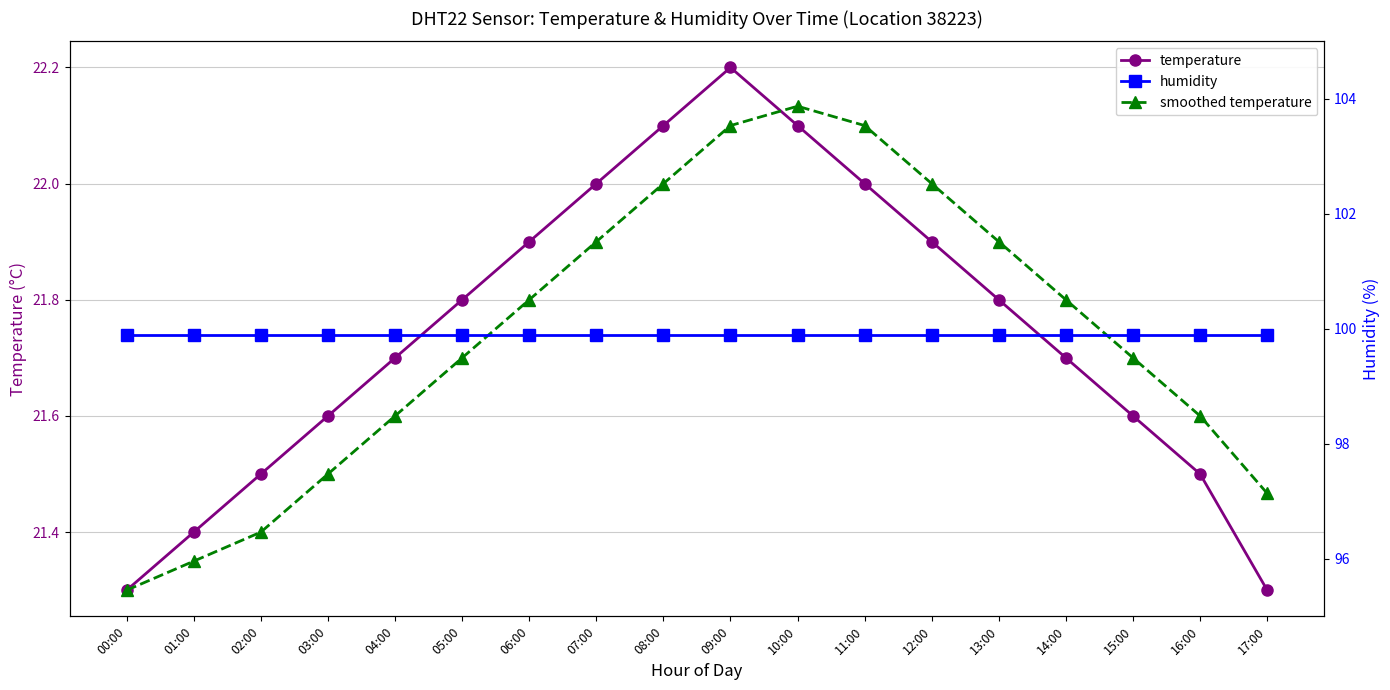

Which series has the largest total across all categories?

humidity